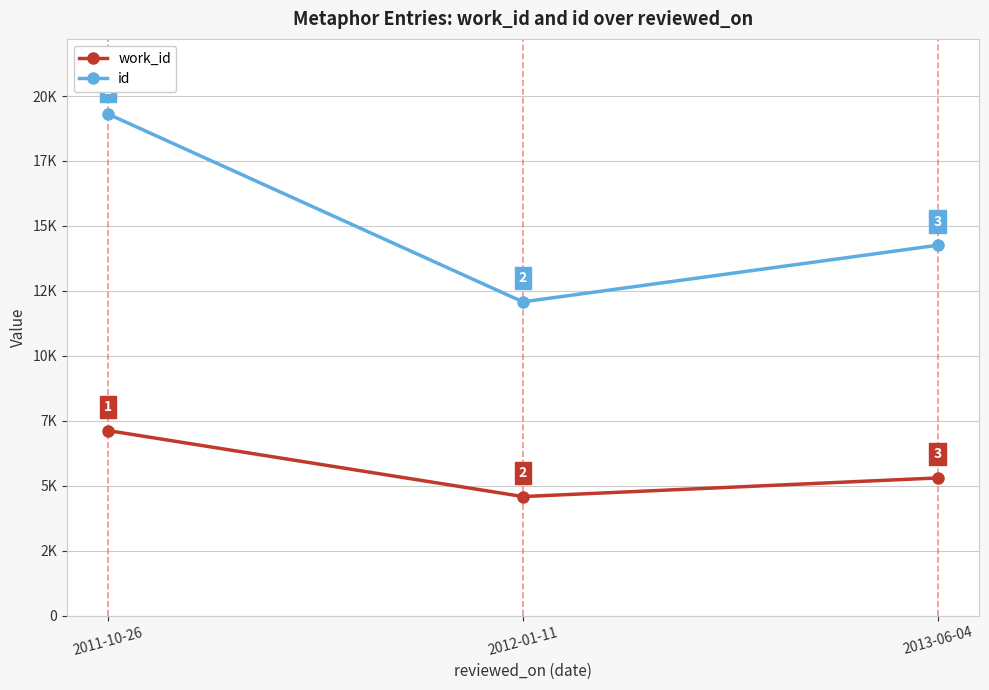

Which series has the largest range (max minus min)?

id